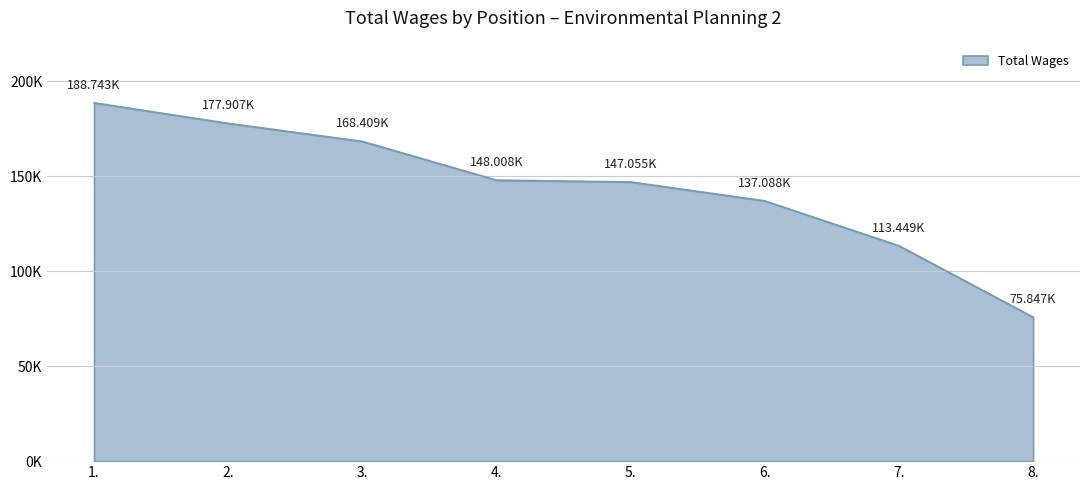

Which category has the lowest value across all series?

8.